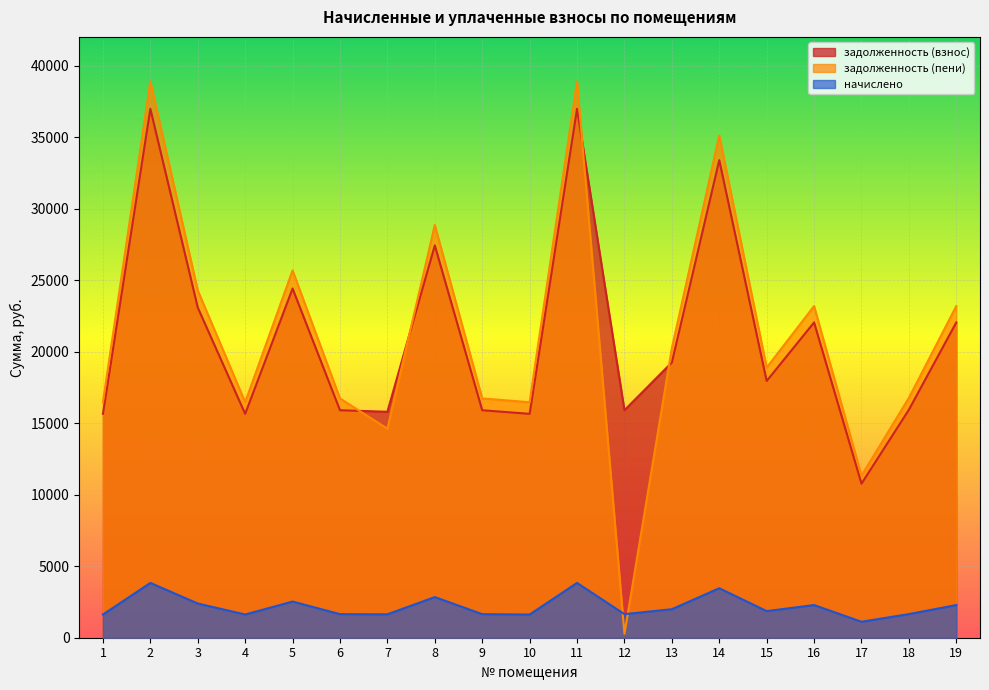

How many interior local valleys does the задолженность (пени) series have?

6